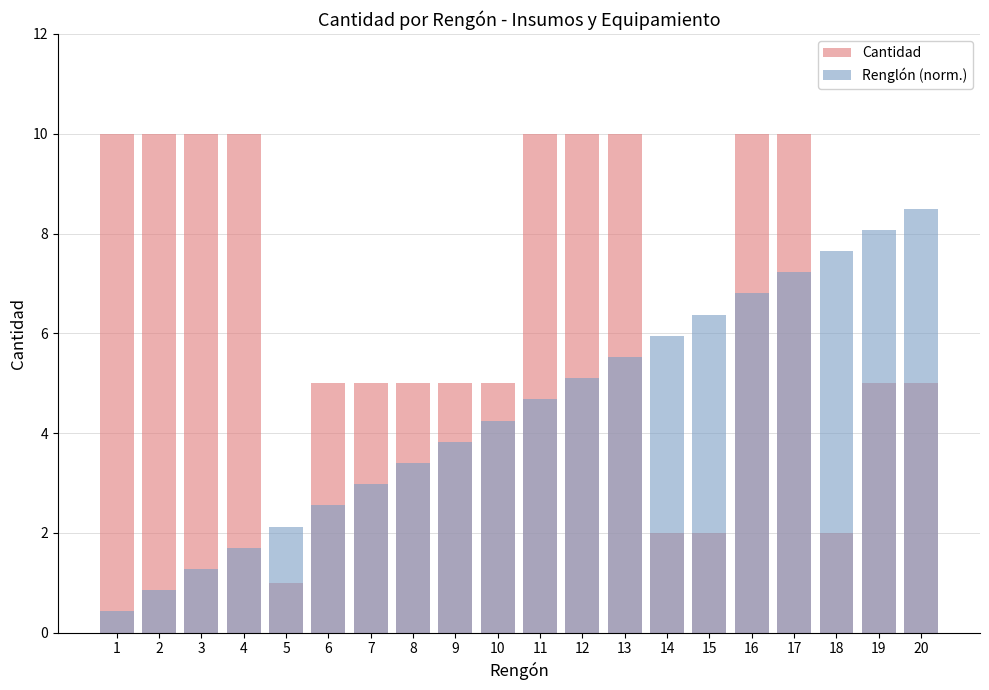

What is the difference between the maximum and minimum values in the Renglón (norm.) series?

8.1